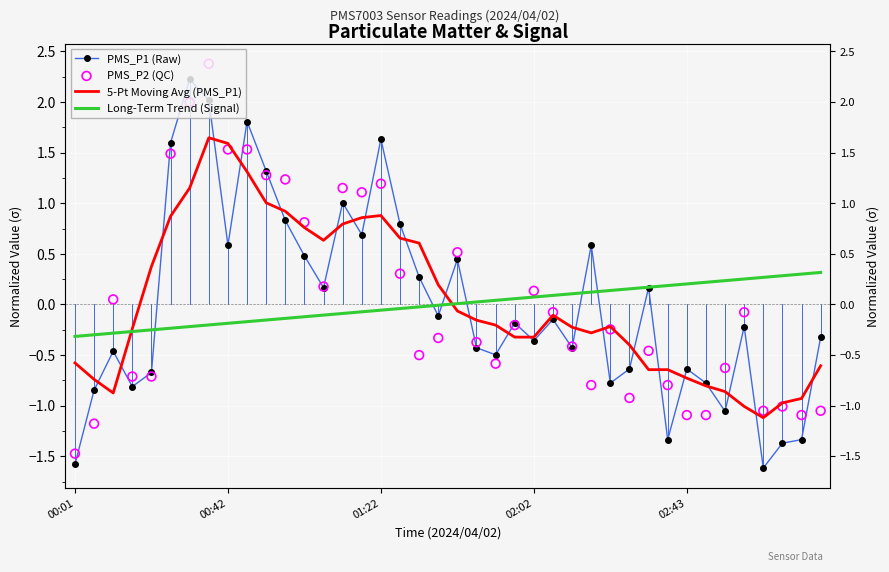

At how many categories does at least one series exceed 0?

37